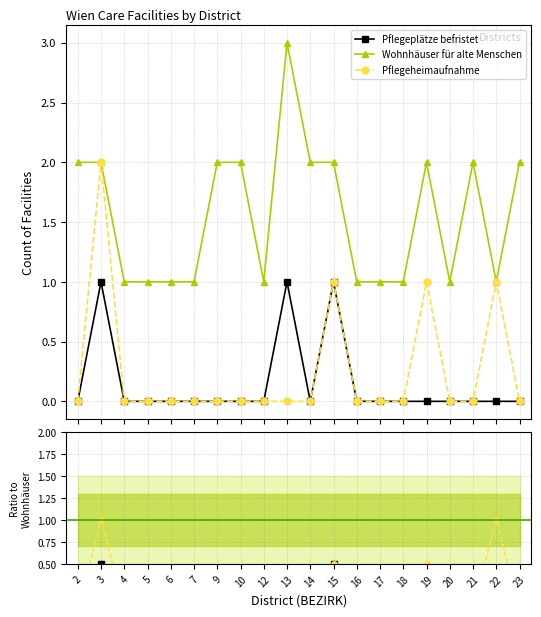

True or false: Pflegeheimaufnahme has a value of 0.5 at 19.

True